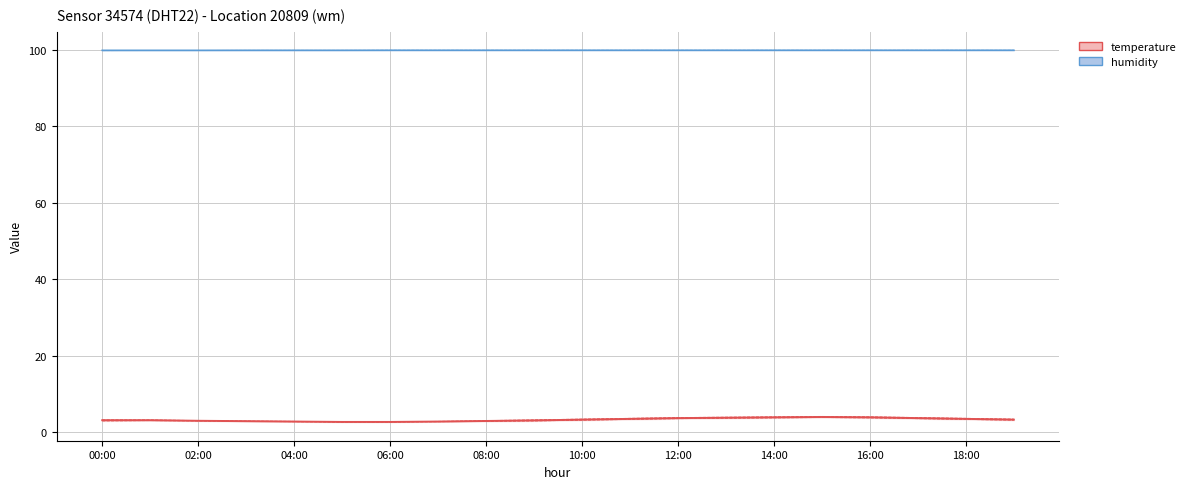

What is the approximate value of humidity at 14:00?

99.9